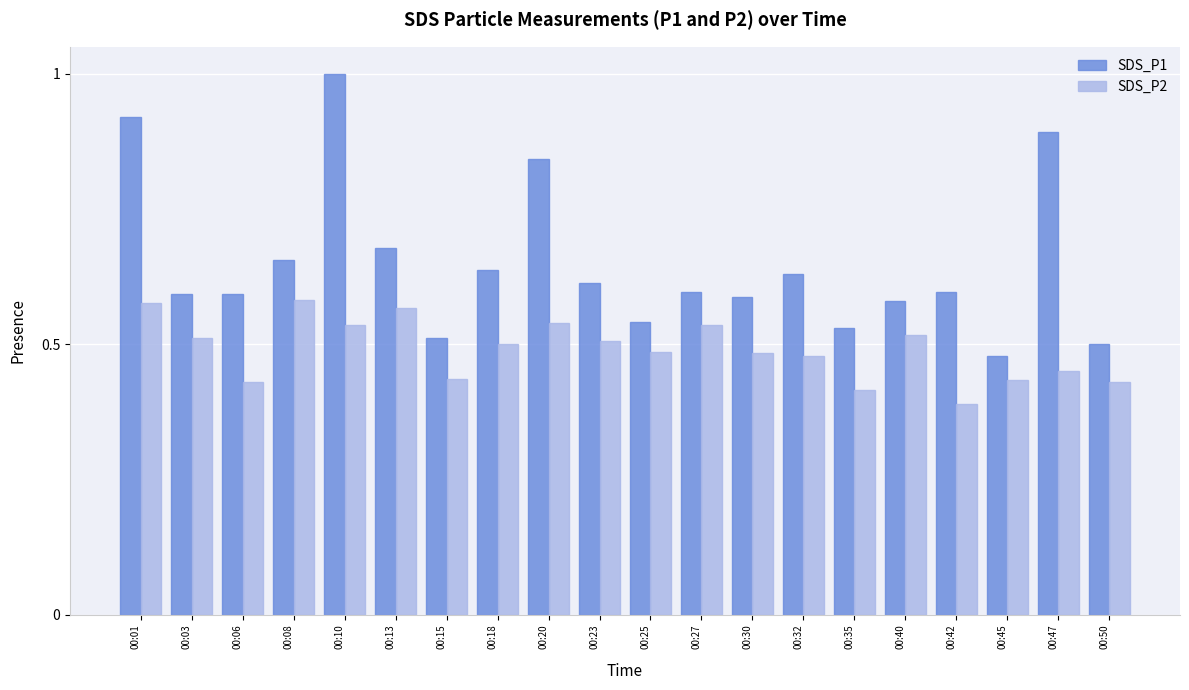

The SDS_P1 series shows 0.5 at 00:50. True or false?

True